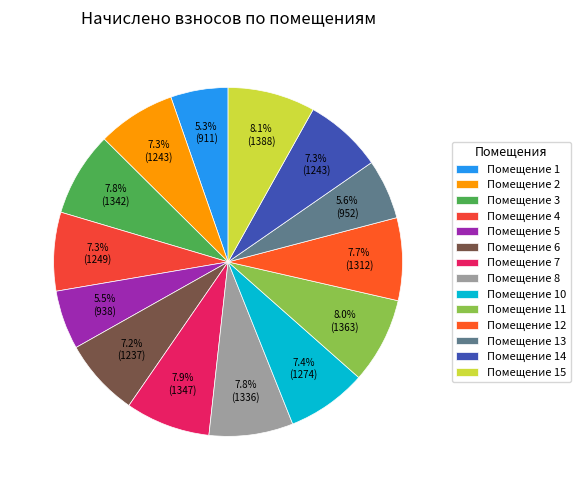

Which slice is the largest?

15